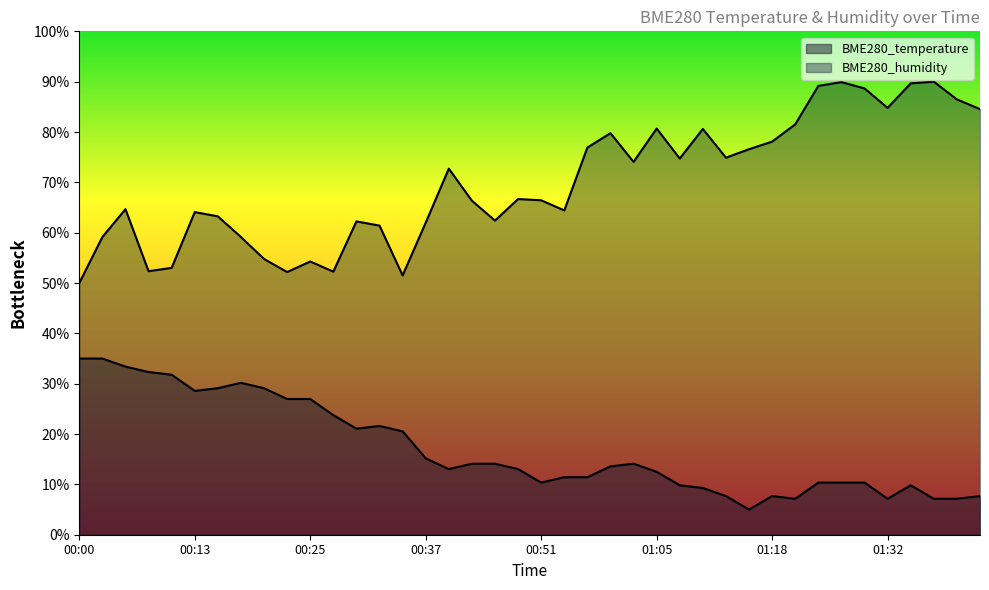

How many series are shown in this chart?

2